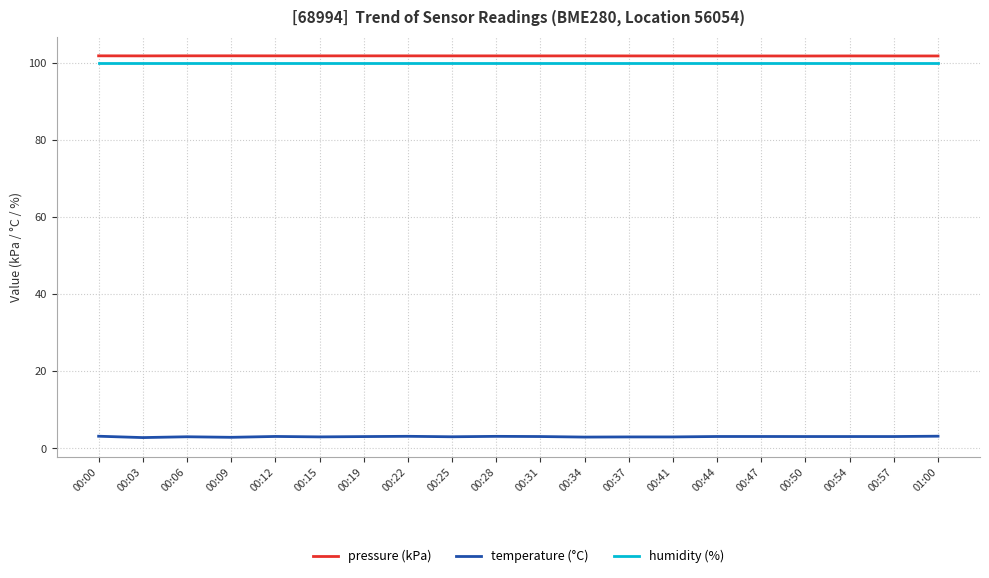

What is the spread (max minus min) of values at 00:50?

98.7